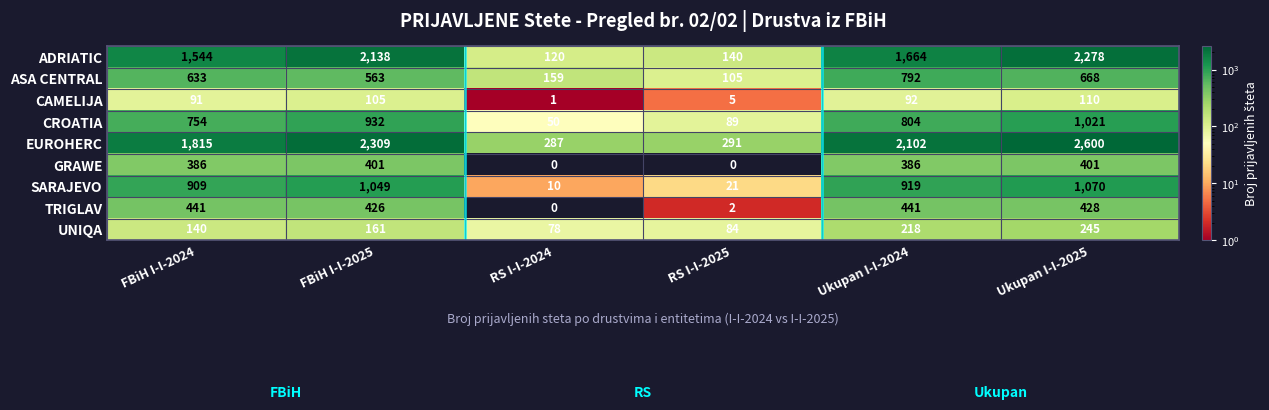

Which series has the largest total across all categories?

EUROHERC